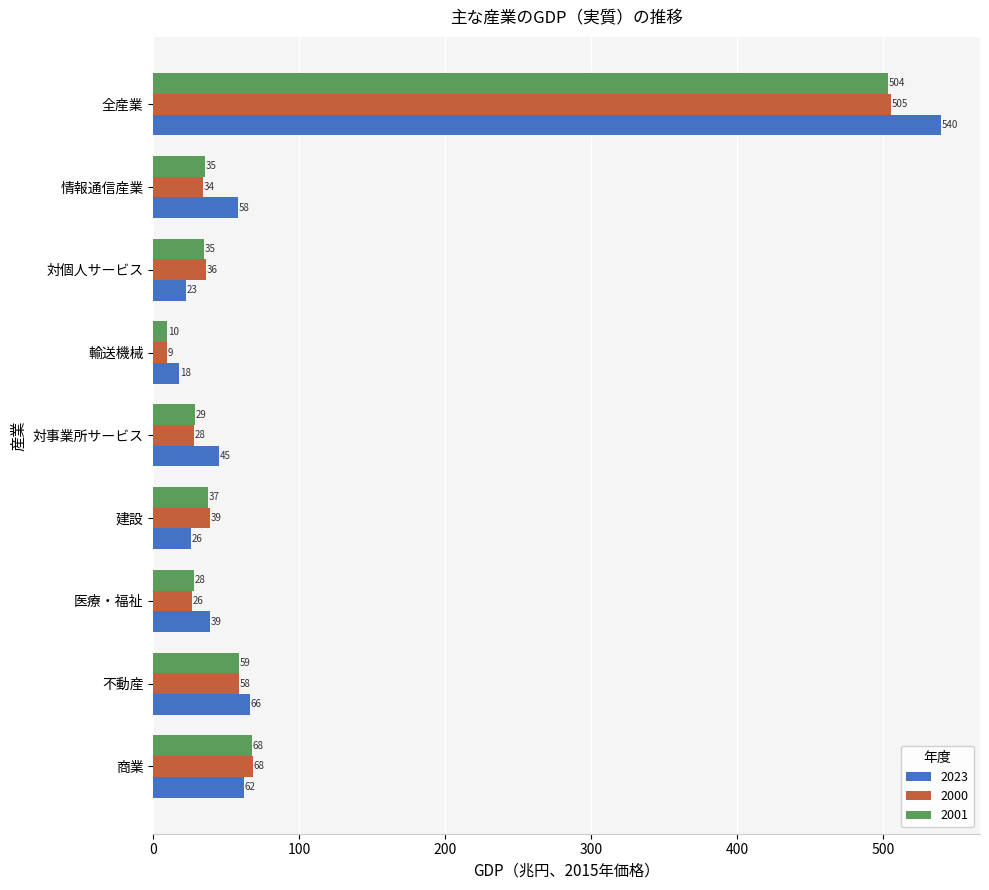

The 2001 series shows 324.9 at 全産業. True or false?

False